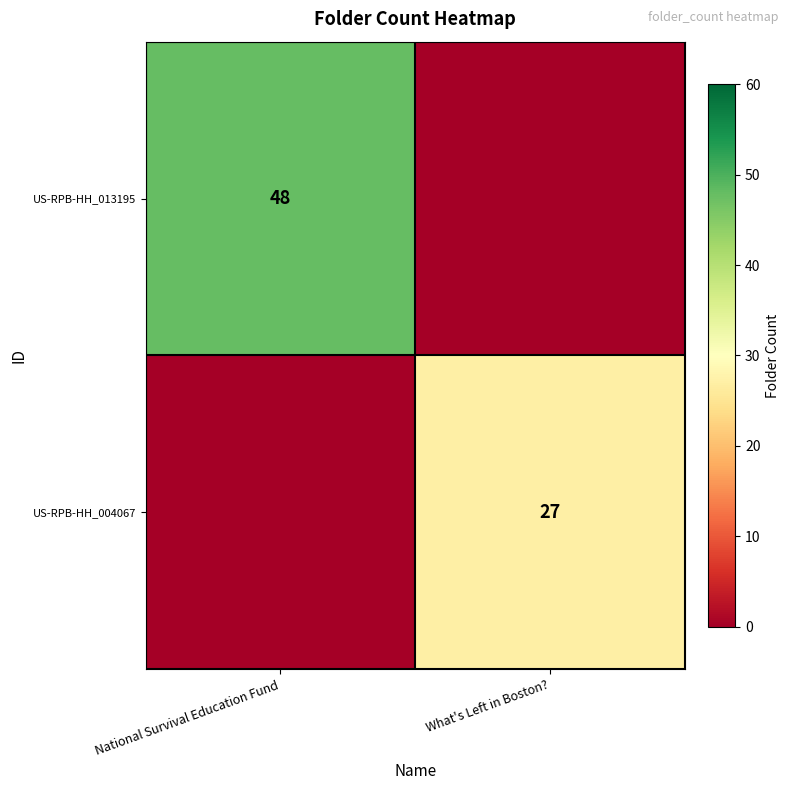

Is the value of US-RPB-HH_013195 at National Survival Education Fund greater than the value of US-RPB-HH_004067 at What's Left in Boston??

Yes